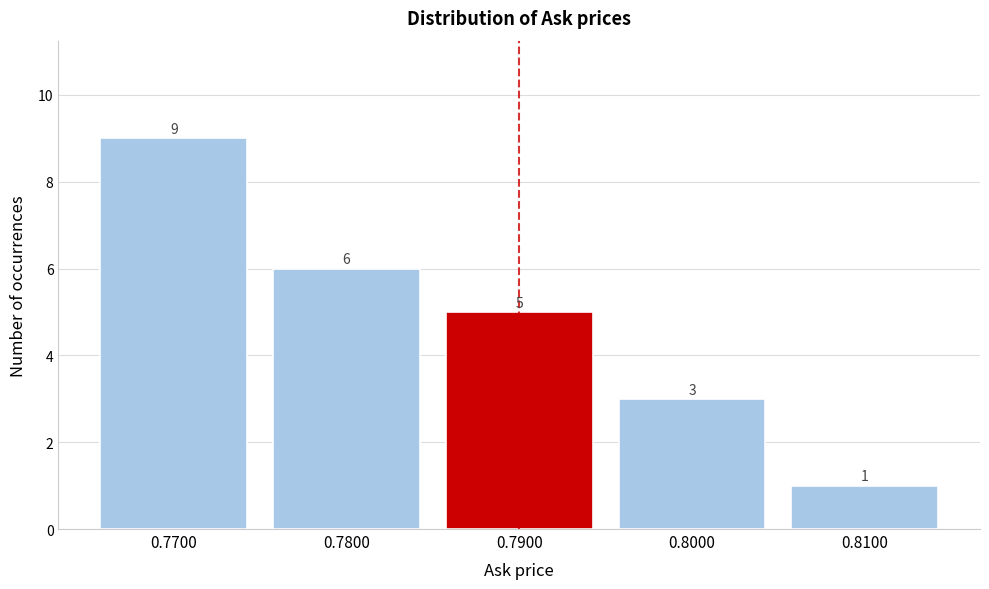

Reading left to right, transcribe this chart: for each bar, give the range it covers on the x-axis and its height.

0.765 to 0.775: 9
0.775 to 0.785: 6
0.785 to 0.795: 5
0.795 to 0.805: 3
0.805 to 0.815: 1